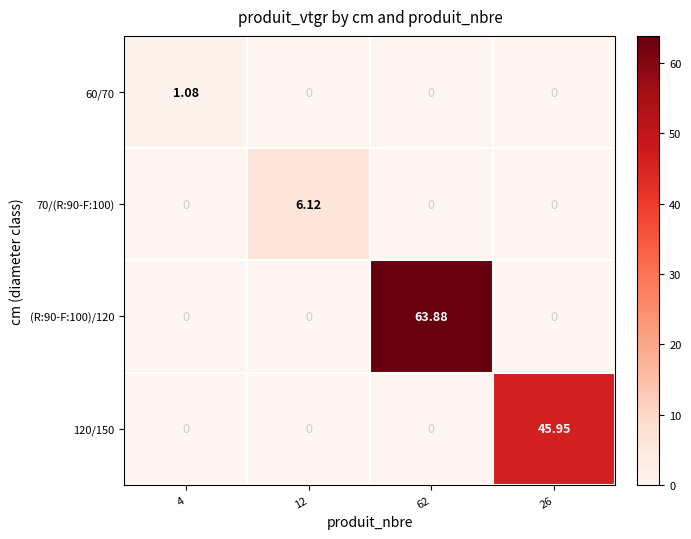

Is the value of 60/70 at 62 greater than the value of 120/150 at 26?

No